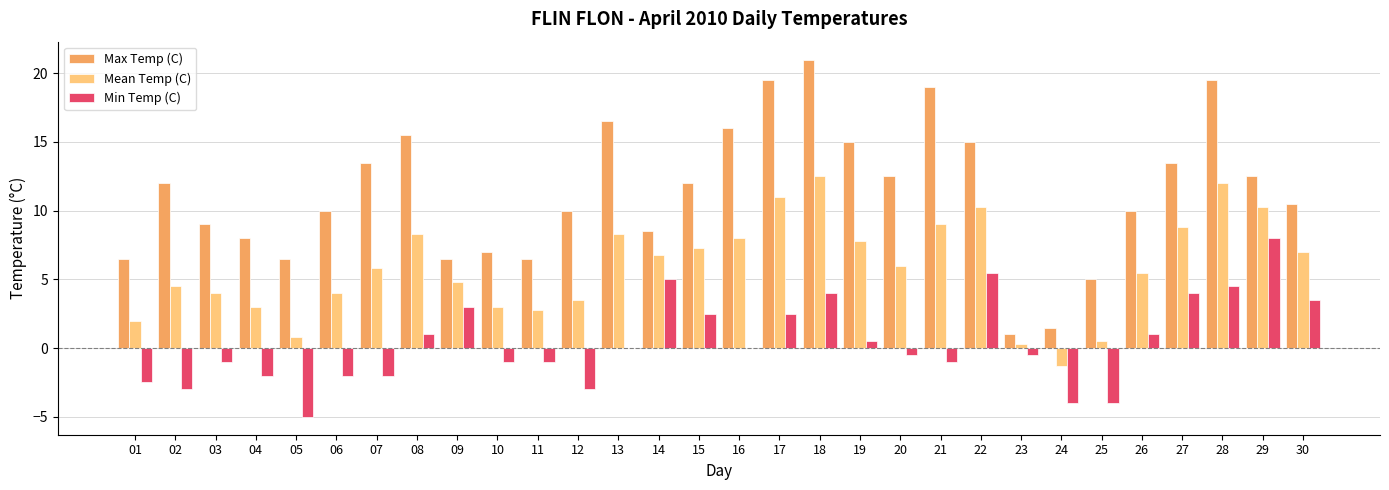

Between 06 and 14, which series saw the biggest shift?

Min Temp (C)